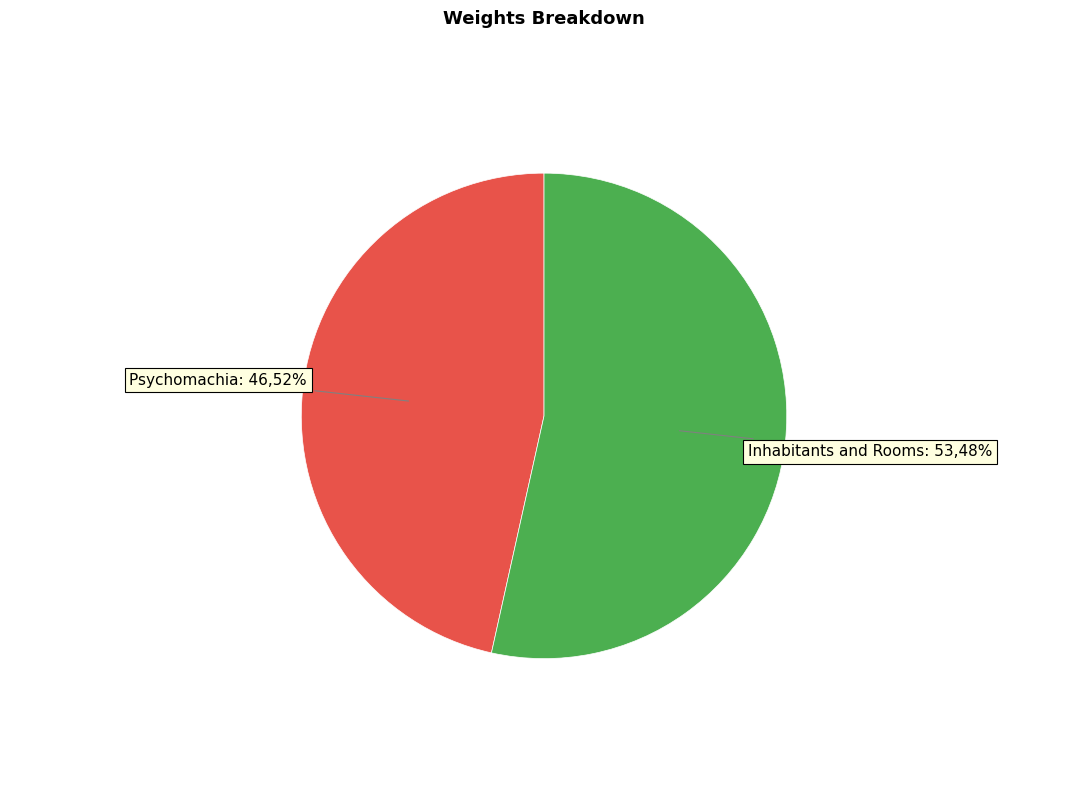

To the nearest percent, what is the difference between the Inhabitants and Rooms and Psychomachia slice percentages?

7%